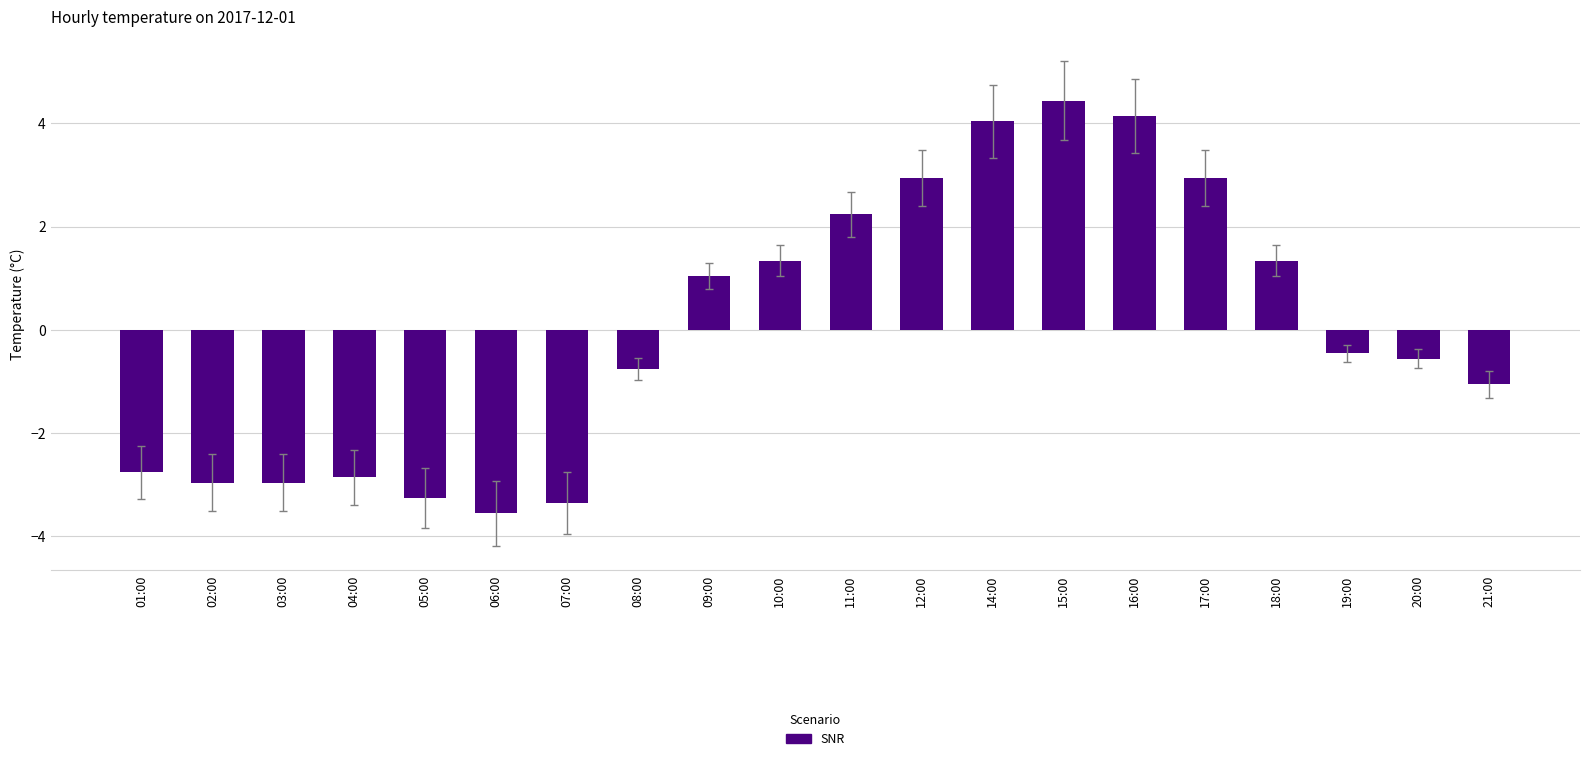

True or false: the data shows -5.0 at 02:00.

False